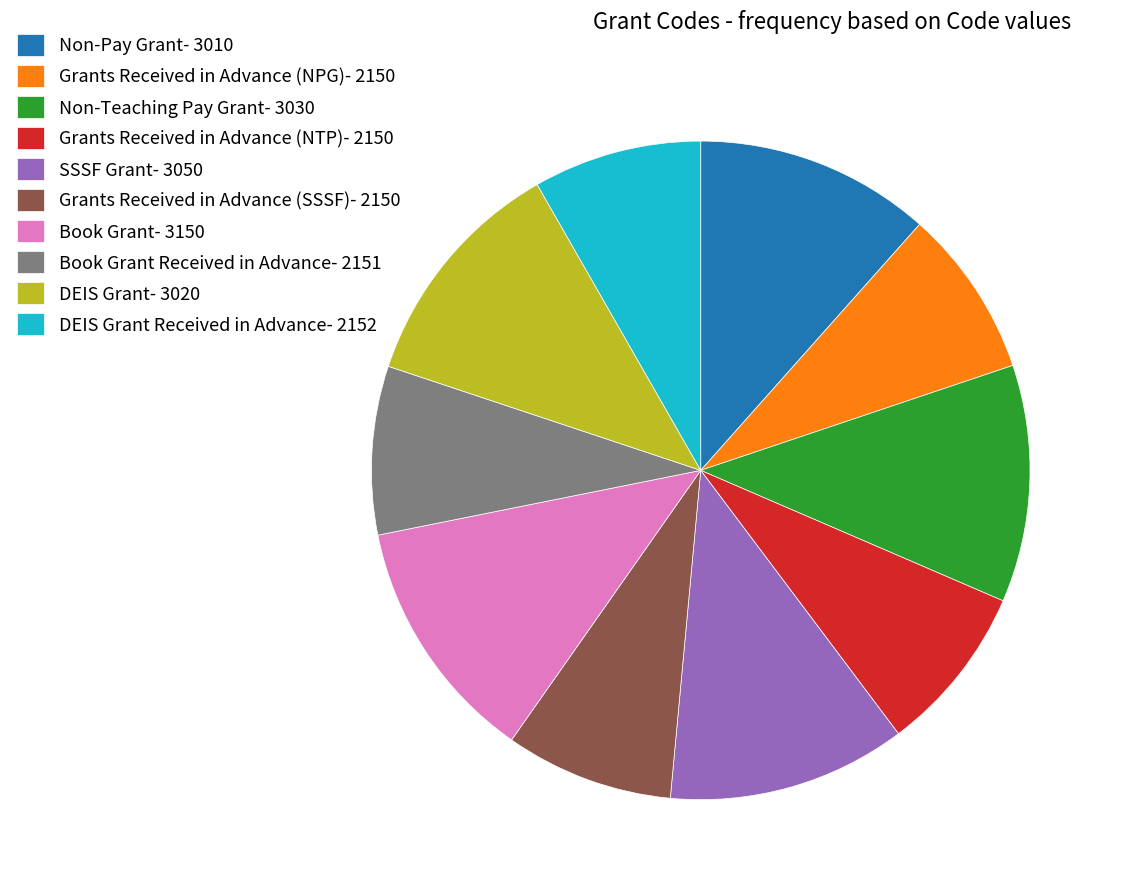

Between Grants Received in Advance (NPG)- 2150 and Book Grant- 3150, which is larger?

Book Grant- 3150